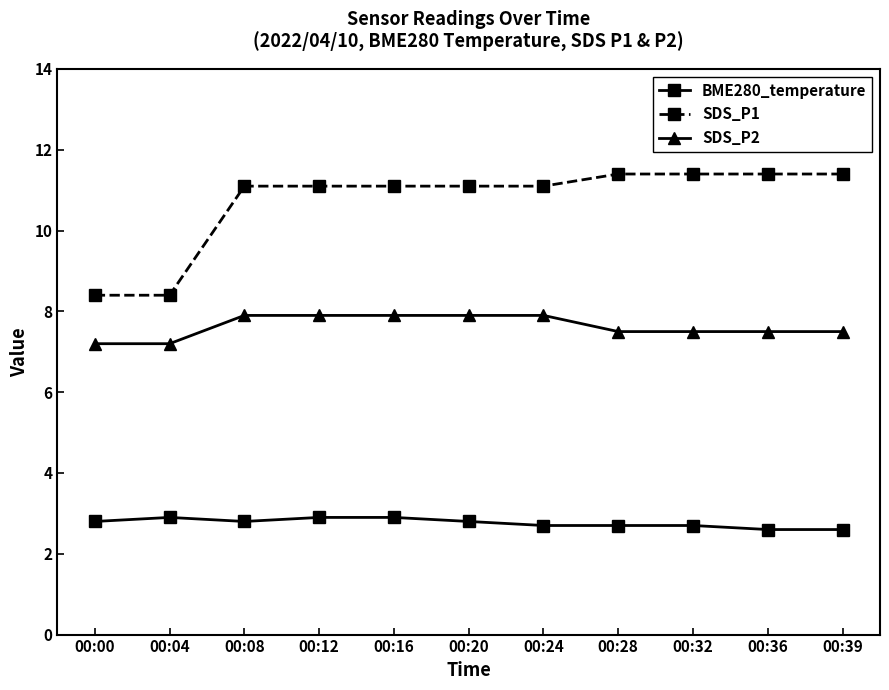

Between 00:00 and 00:16, which series saw the biggest shift?

SDS_P1